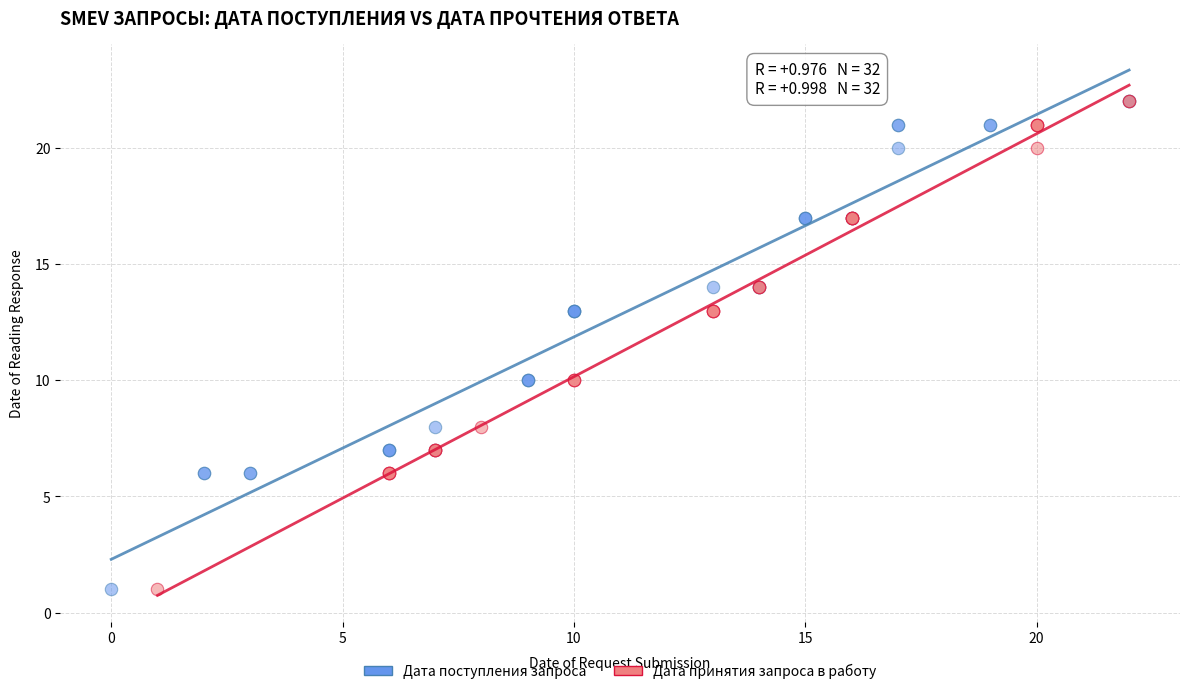

What are all the series names shown in the legend?

Дата поступления запроса, Дата принятия запроса в работу